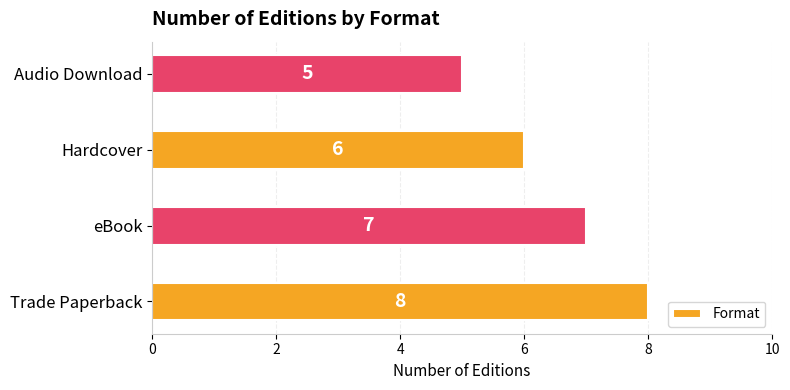

Reading top to bottom, what are all the values shown in this chart?

Audio Download=5	Hardcover=6	eBook=7	Trade Paperback=8